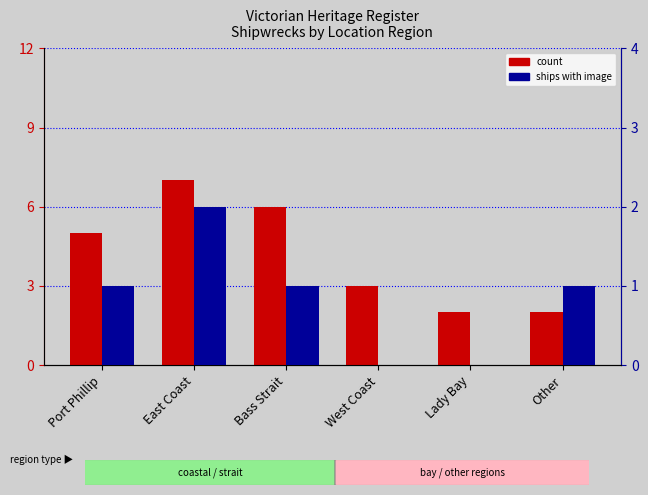

At which category does the chart reach its minimum across all series?

West Coast